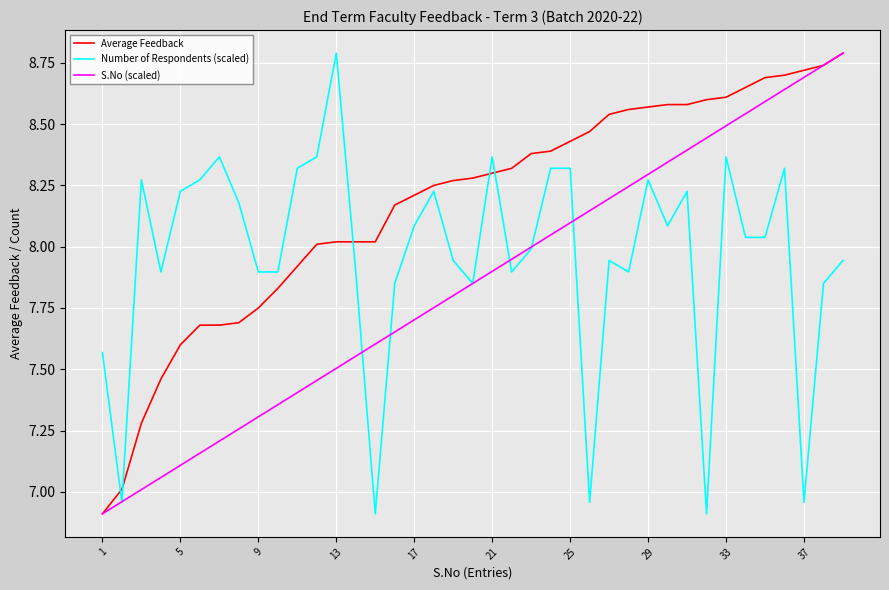

Rank the series by their average value, from lowest to highest.

S.No (scaled), Number of Respondents (scaled), Average Feedback